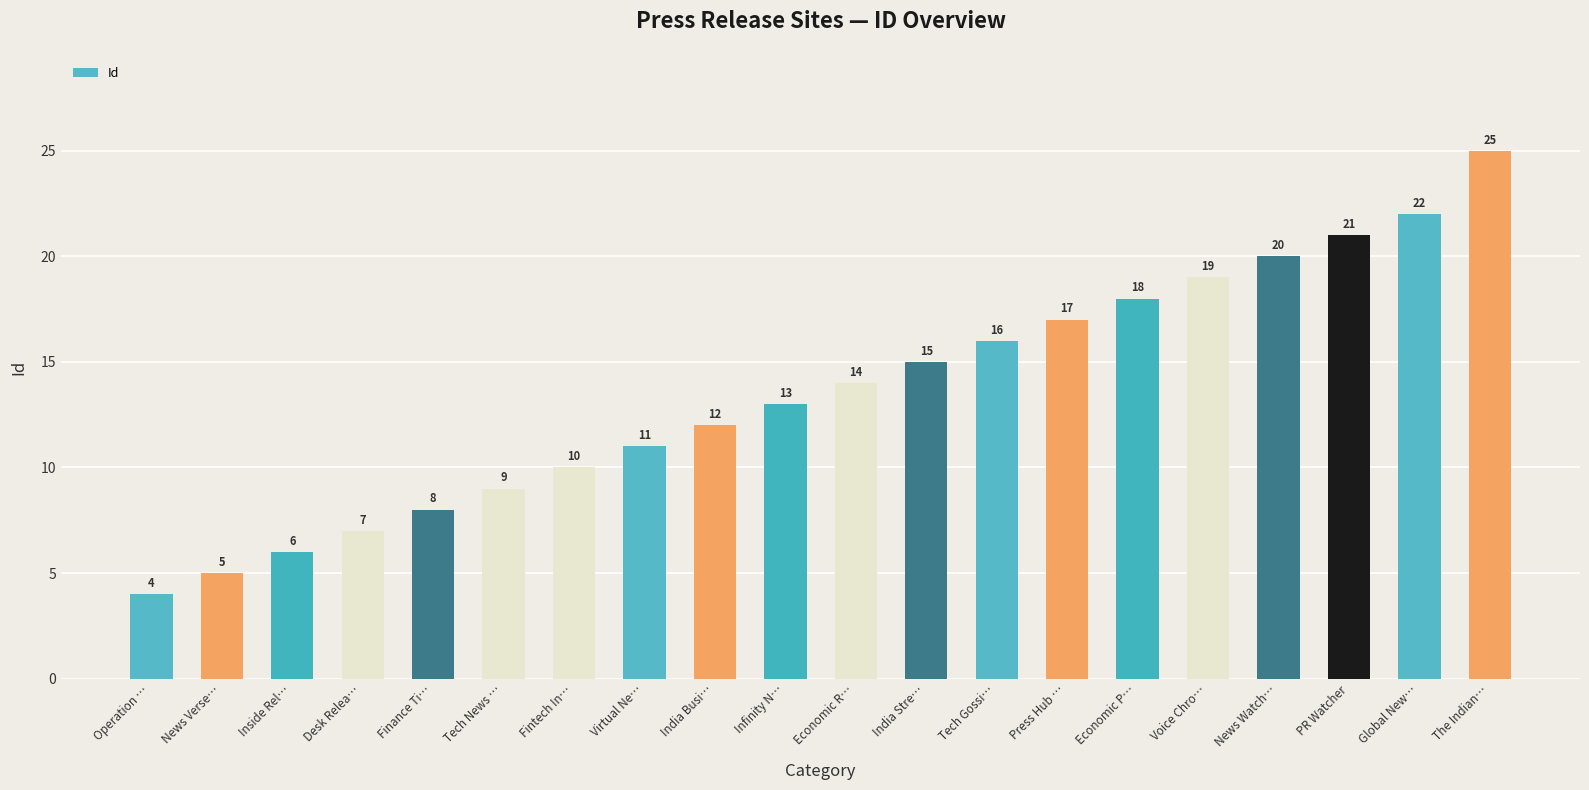

Rank the categories by value from highest to lowest.

The Indian…, Global New…, PR Watcher, News Watch…, Voice Chro…, Economic P…, Press Hub …, Tech Gossi…, India Stre…, Economic R…, Infinity N…, India Busi…, Virtual Ne…, Fintech In…, Tech News …, Finance Ti…, Desk Relea…, Inside Rel…, News Verse…, Operation …